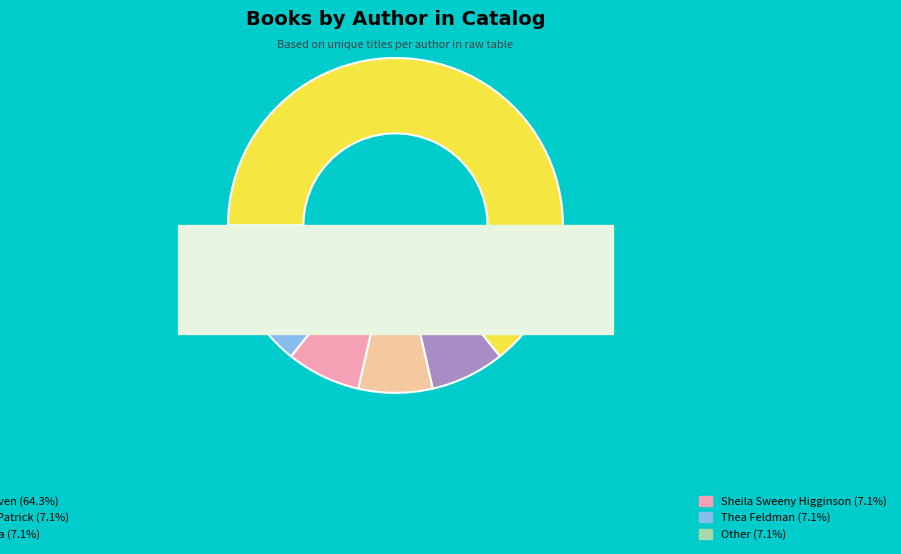

Is there a majority slice in this chart?

Yes